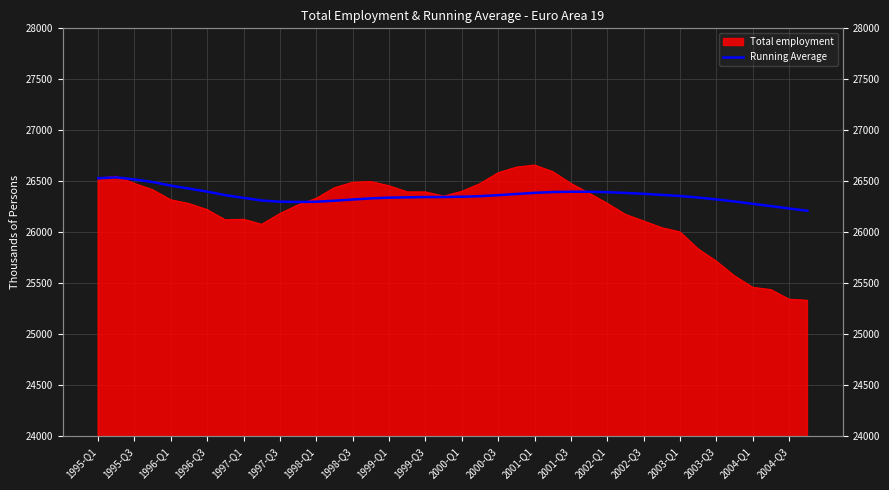

Is it true that the value at 33 is 36999.1?

False